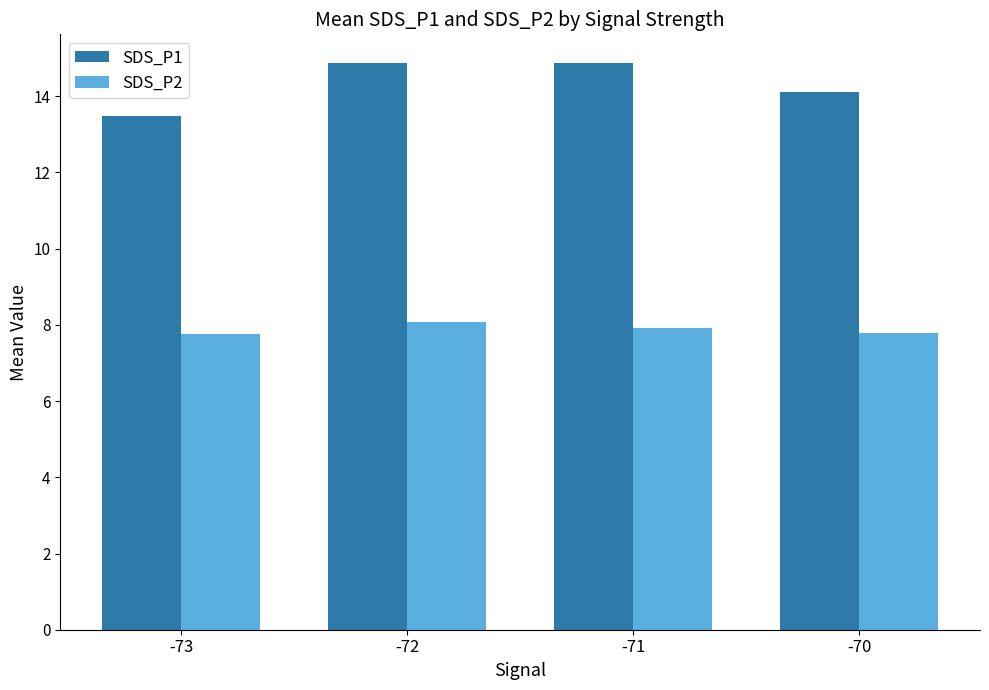

At -73, list the series in order from smallest to largest.

SDS_P2, SDS_P1